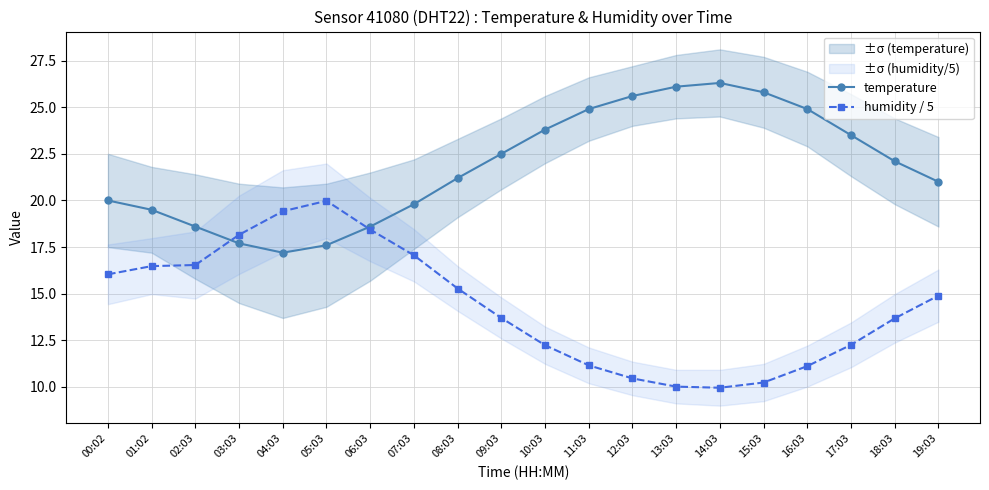

What is the average value of the humidity / 5 series?

14.4